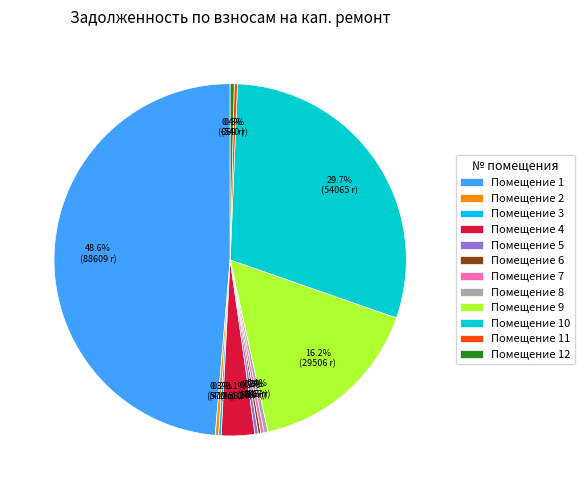

Combined, what portion of the pie is Помещение 1 and Помещение 8?

49.0%